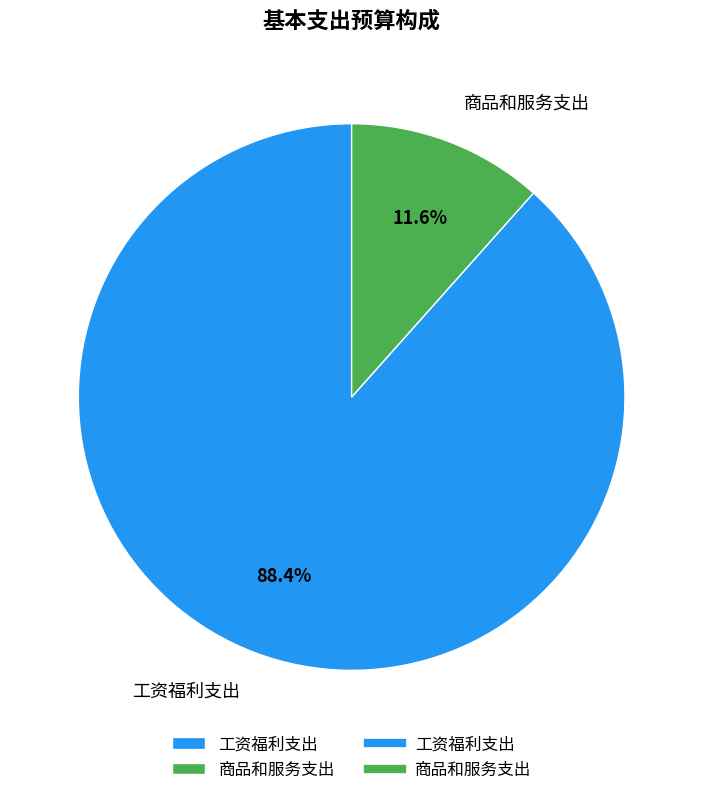

Does any single category account for the majority?

Yes